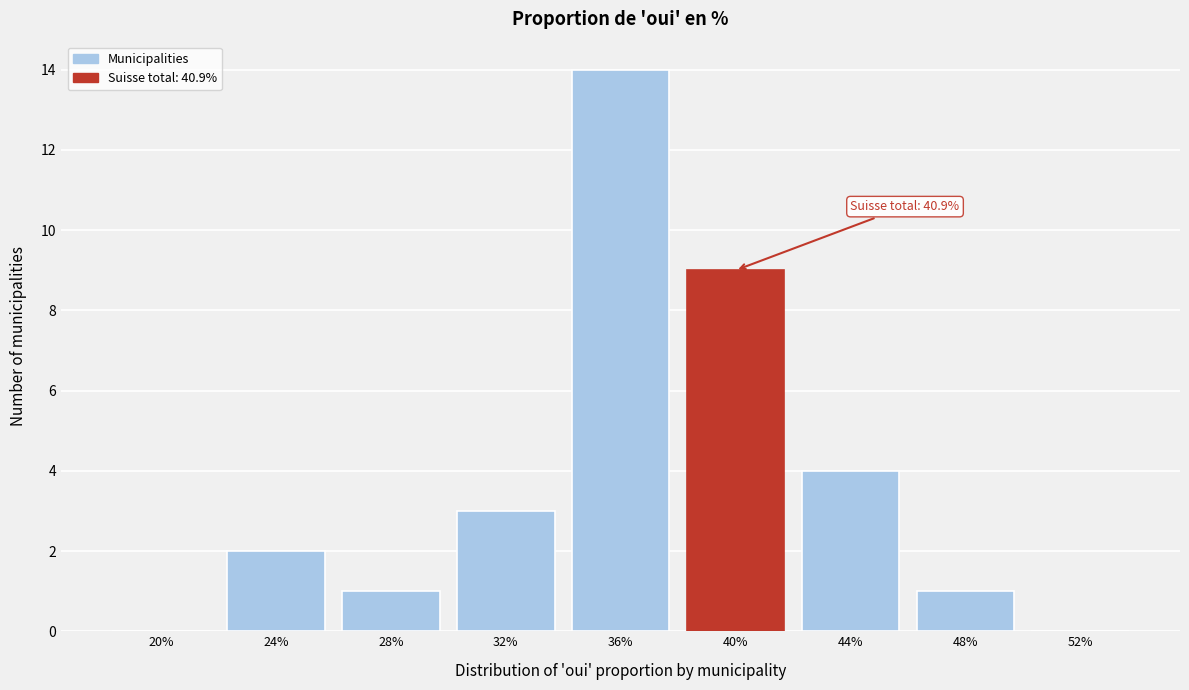

Reading left to right, what are all the values shown in this chart?

20%=0	24%=2	28%=1	32%=3	36%=14	40%=9	44%=4	48%=1	52%=0